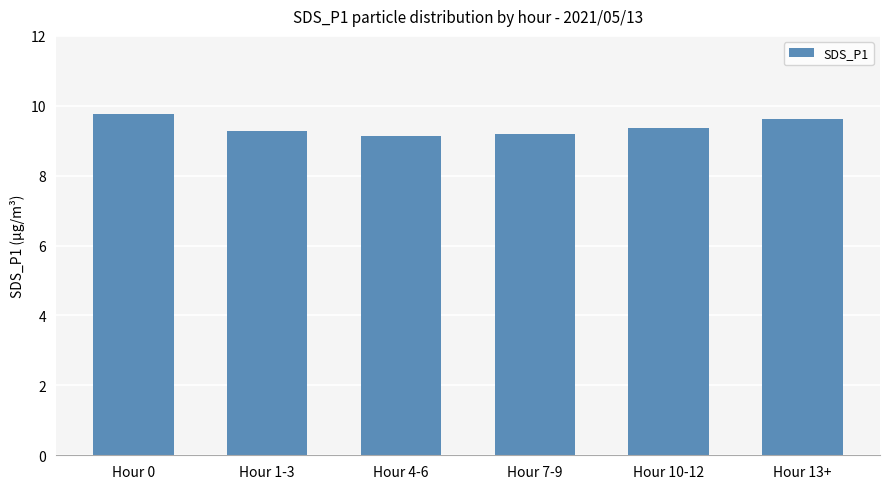

What is the sum of the values at Hour 0 and Hour 13+?

19.4